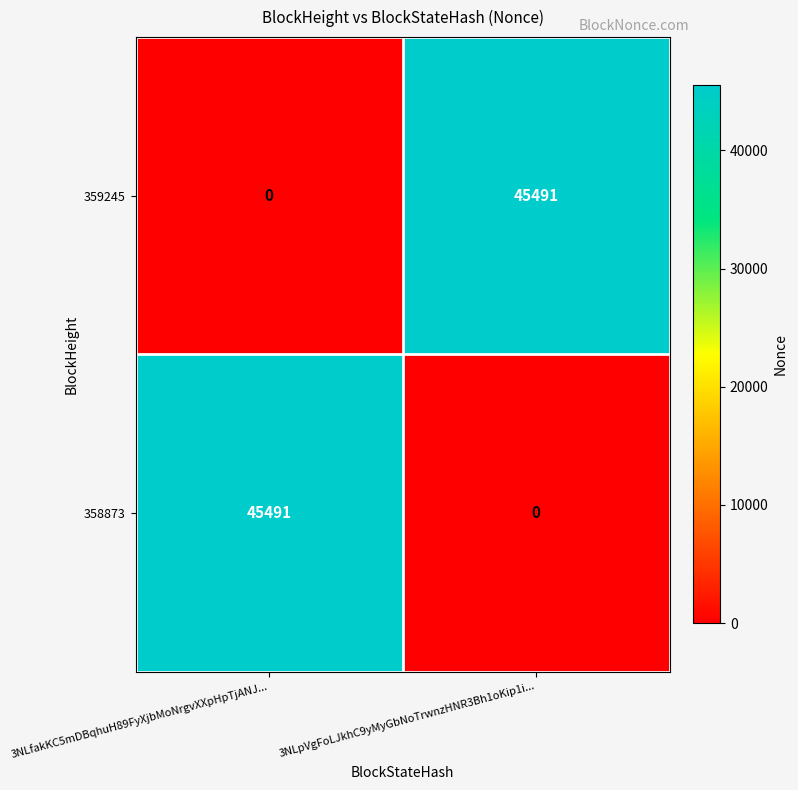

How many series are shown in this chart?

2